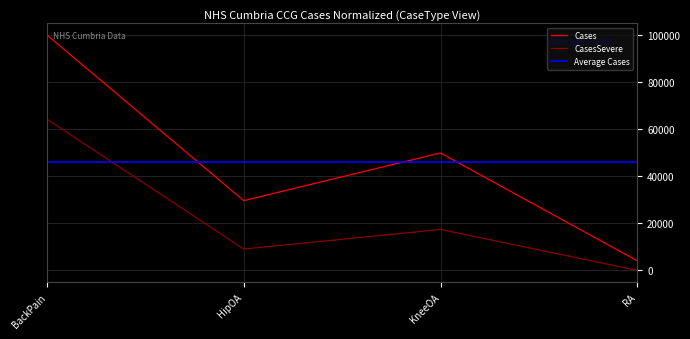

True or false: CasesSevere and Cases cross at least once.

False